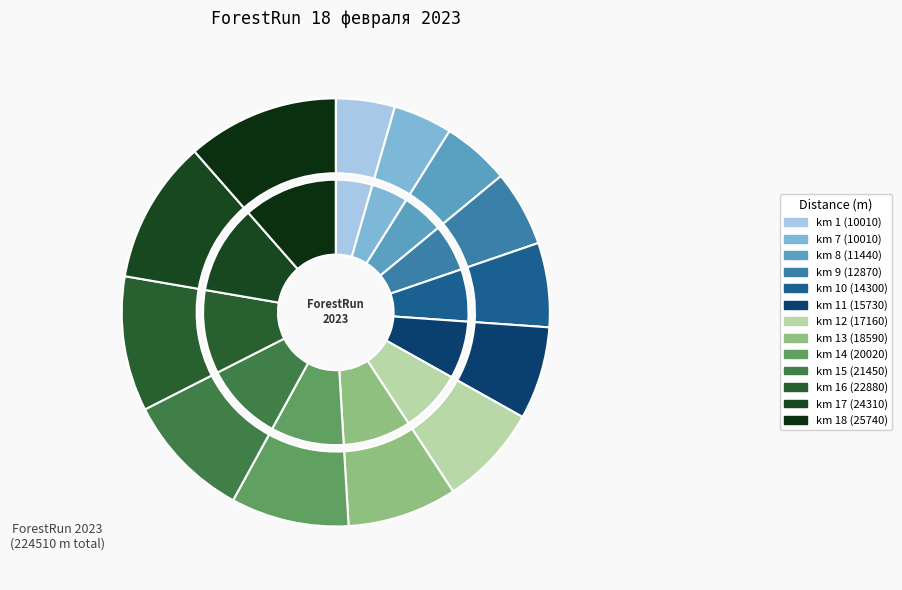

What percentage is NOT represented by 9?

94.3%